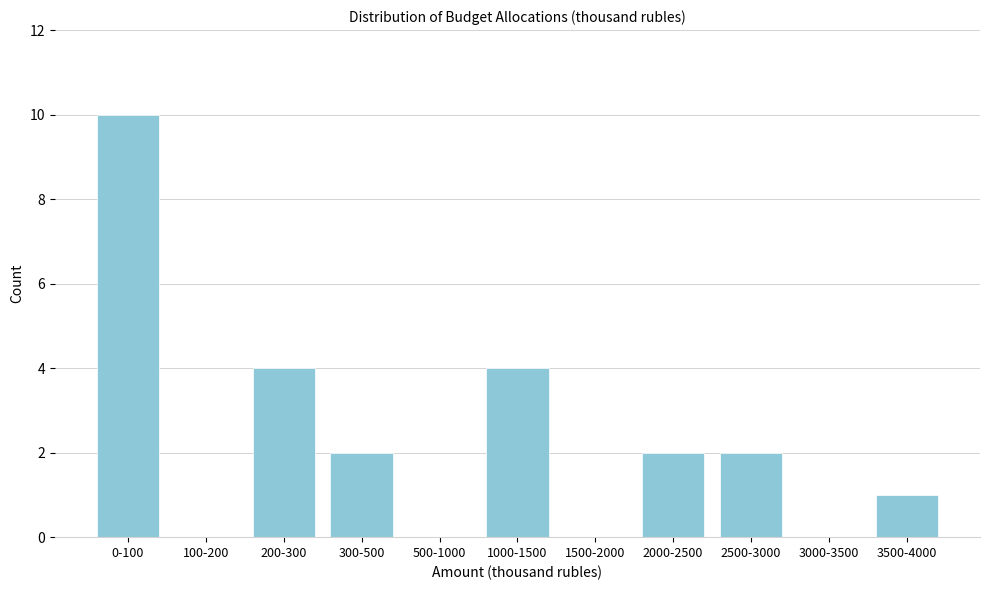

Reading left to right, list all the values displayed in this chart.

0-100=10	100-200=0	200-300=4	300-500=2	500-1000=0	1000-1500=4	1500-2000=0	2000-2500=2	2500-3000=2	3000-3500=0	3500-4000=1